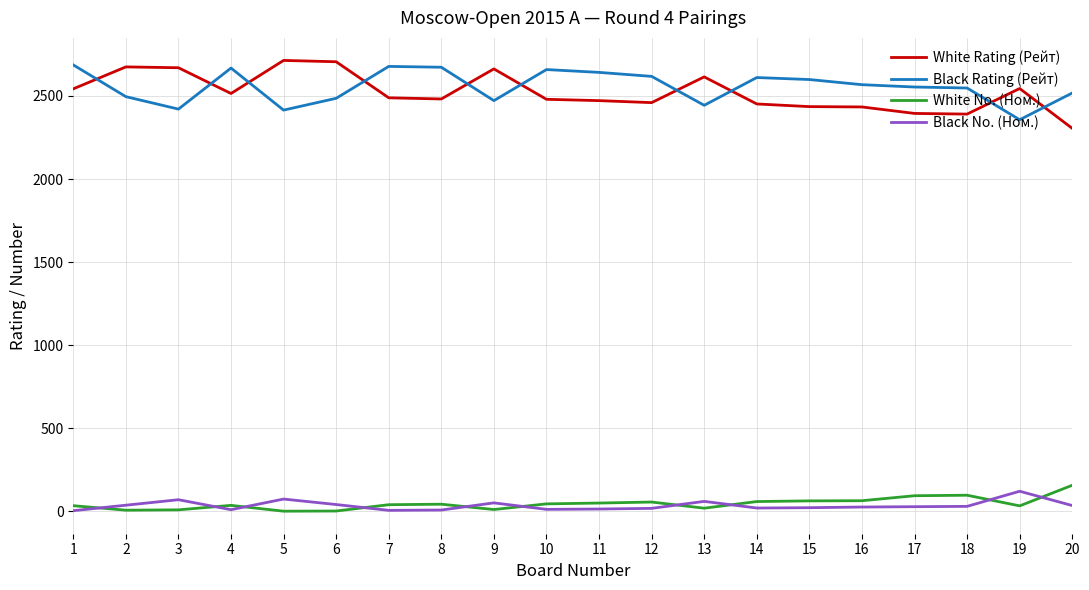

Is the value of Black Rating (Рейт) at 17 greater than the value of White No. (Ном.) at 19?

Yes